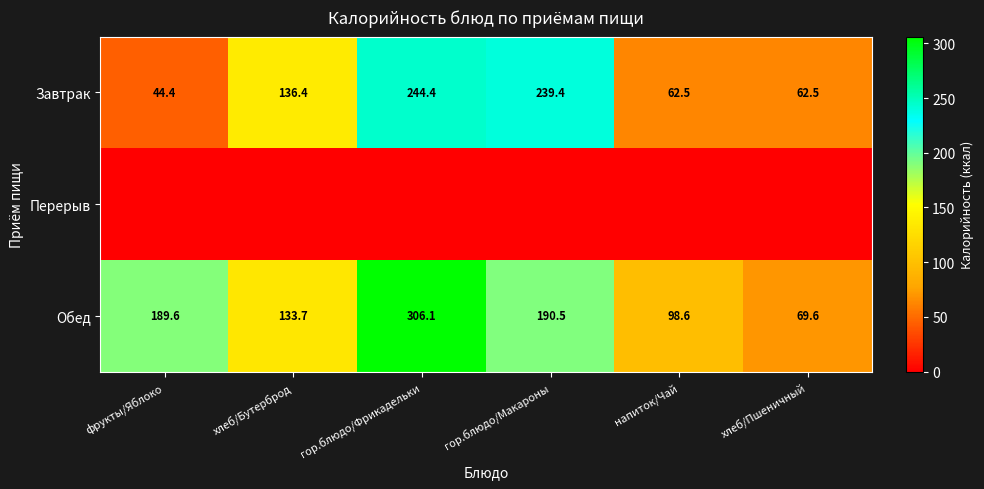

What is the total value across all series at хлеб/Пшеничный?

132.1